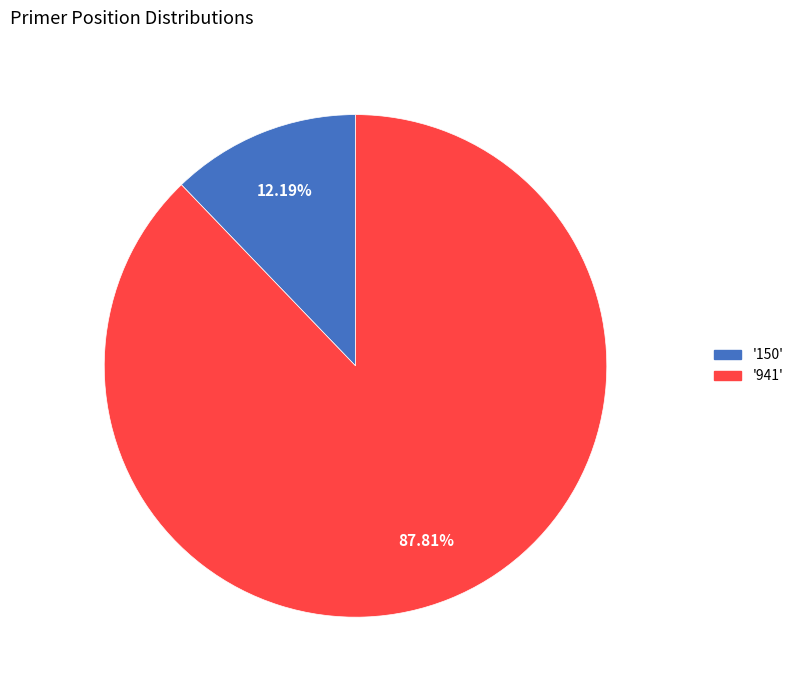

Is there any slice that represents more than half of the pie?

Yes